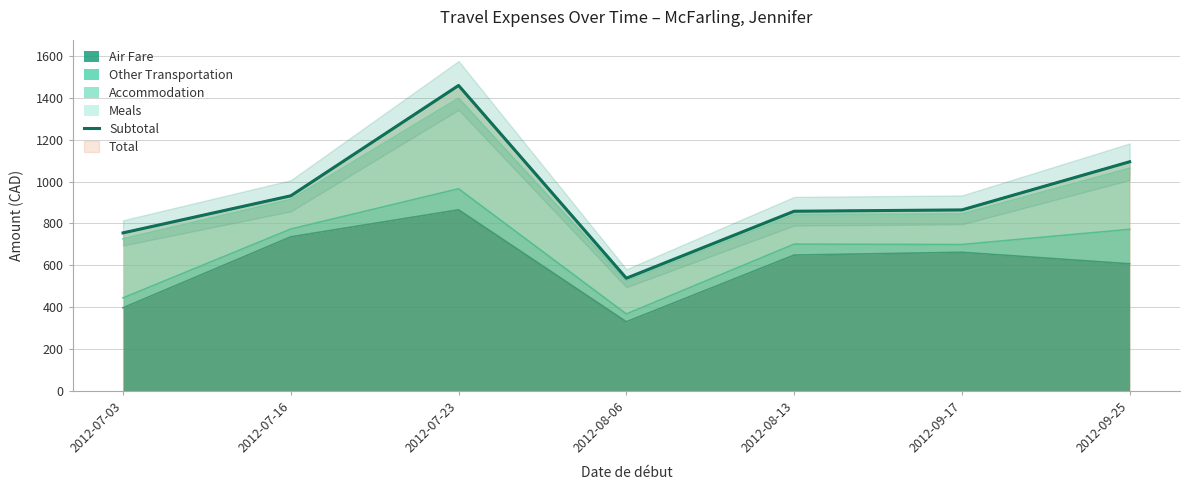

Reading right to left, list all the values displayed in this chart.

1094.6	864.6	858.2	538.1	1459.0	932.0	754.8